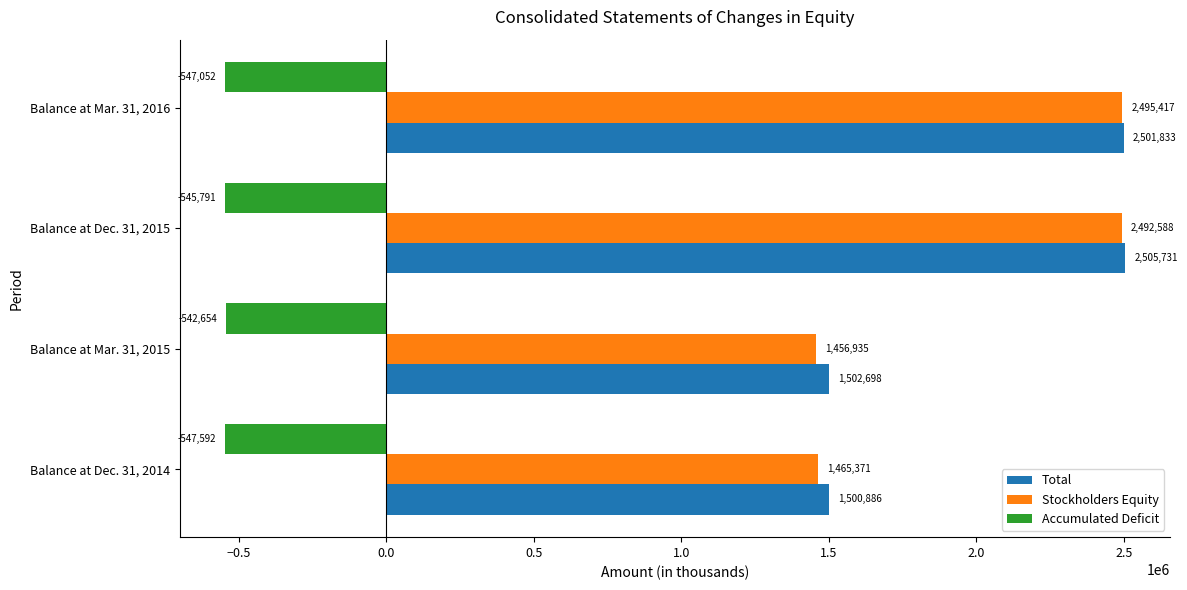

Is it true that Accumulated Deficit equals -963240 at Balance at Dec. 31, 2014?

False